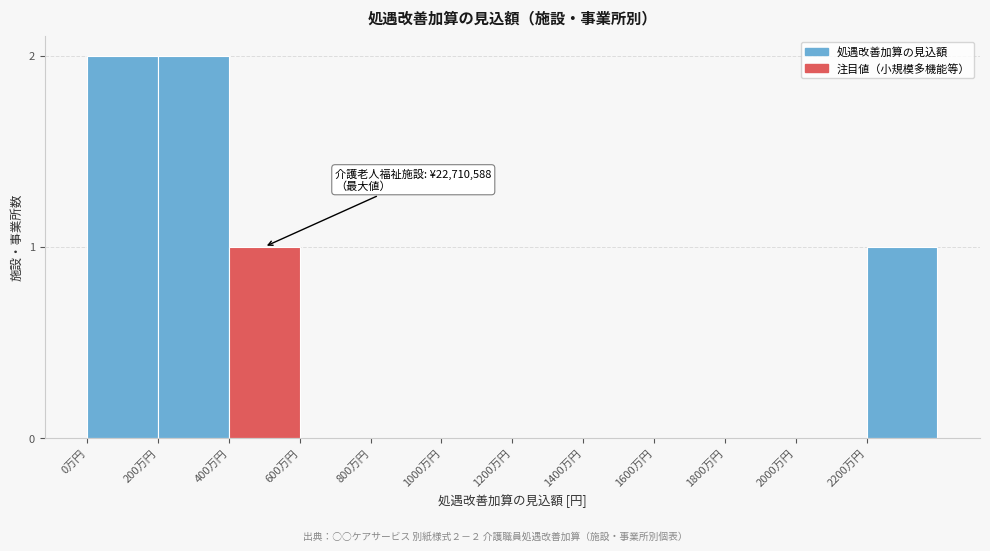

Reading right to left, extract all data points from this chart.

2200万円=1	2000万円=0	1800万円=0	1600万円=0	1400万円=0	1200万円=0	1000万円=0	800万円=0	600万円=0	400万円=1	200万円=2	0万円=2